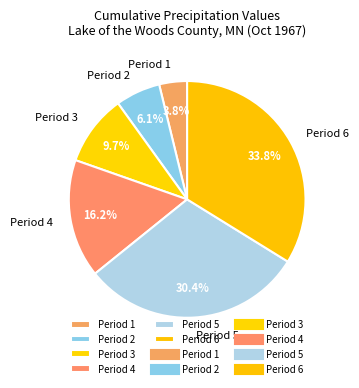

Does any single category account for the majority?

No